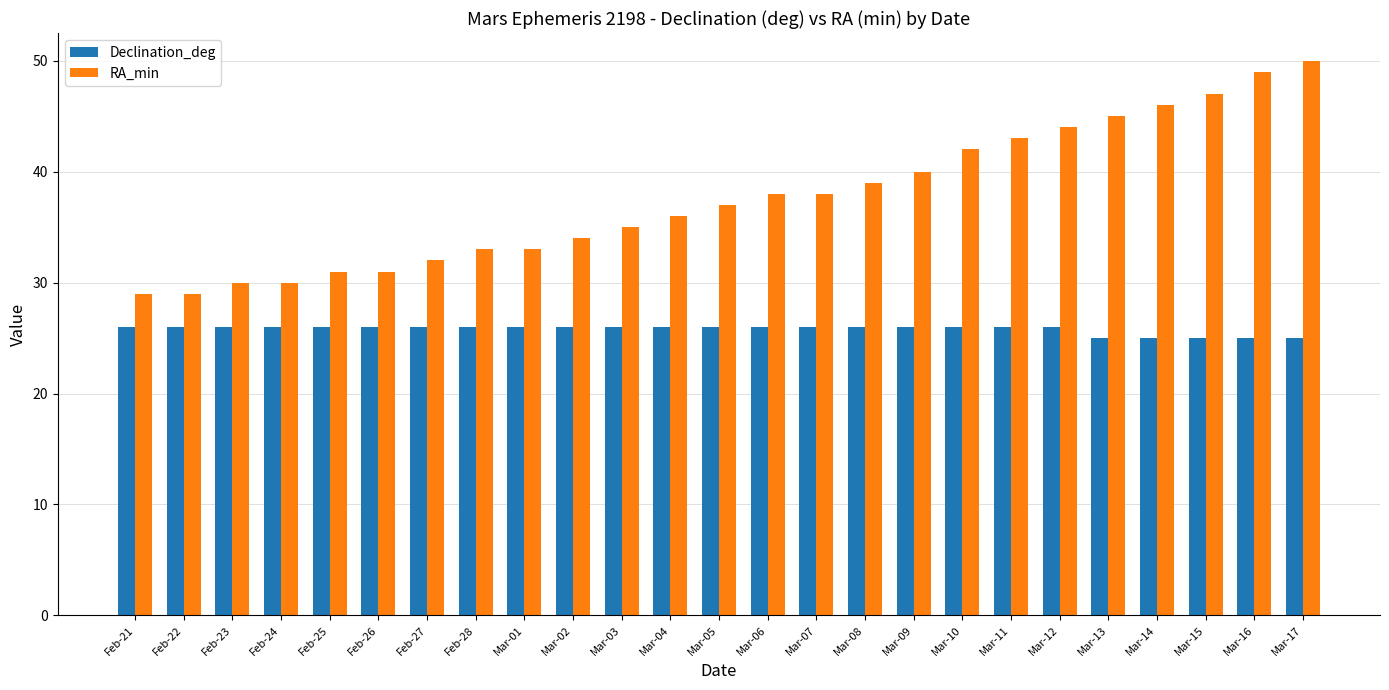

List the series in order of their peak value, lowest first.

Declination_deg, RA_min